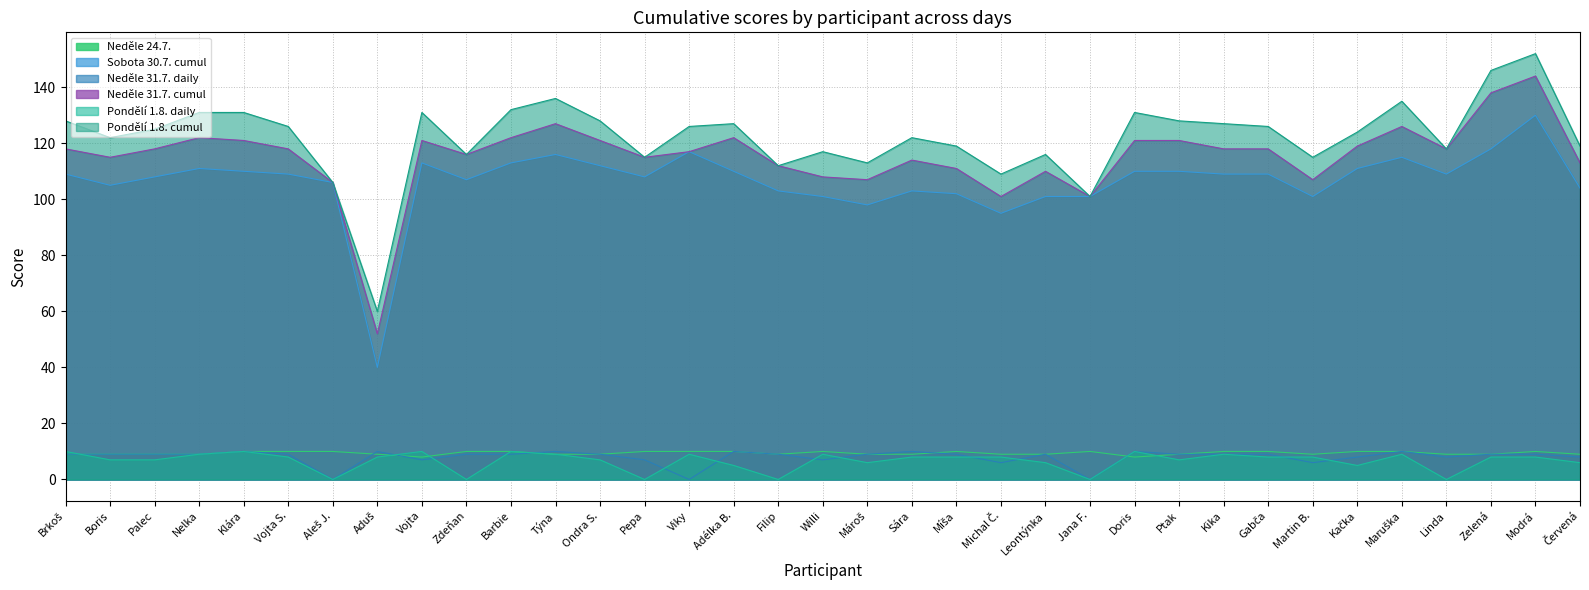

Reading left to right, list all the values displayed in this chart.

Neděle 24.7.: Brkoš=9	Boris=9	Palec=9	Nelka=9	Klára=10	Vojta S.=10	Aleš J.=10	Aduš=9	Vojta=8	Zdeňan=10	Barbie=10	Týna=9	Ondra S.=9	Pepa=10	Viky=10	Adélka B.=10	Filip=9	Willi=10	Mároš=9	Sára=9	Míša=10	Michal Č.=9	Leontýnka=9	Jana F.=10	Doris=8	Ptak=9	Kika=10	Gabča=10	Martin B.=9	Kačka=10	Maruška=10	Linda=9	Zelená=9	Modrá=10	Červená=9
Sobota 30.7. cumul: Brkoš=109	Boris=105	Palec=108	Nelka=111	Klára=110	Vojta S.=109	Aleš J.=106	Aduš=40	Vojta=113	Zdeňan=107	Barbie=113	Týna=116	Ondra S.=112	Pepa=108	Viky=117	Adélka B.=110	Filip=103	Willi=101	Mároš=98	Sára=103	Míša=102	Michal Č.=95	Leontýnka=101	Jana F.=101	Doris=110	Ptak=110	Kika=109	Gabča=109	Martin B.=101	Kačka=111	Maruška=115	Linda=109	Zelená=118	Modrá=130	Červená=104
Neděle 31.7. daily: Brkoš=9	Boris=9	Palec=9	Nelka=9	Klára=10	Vojta S.=9	Aleš J.=0	Aduš=10	Vojta=7	Zdeňan=9	Barbie=9	Týna=10	Ondra S.=9	Pepa=7	Viky=0	Adélka B.=10	Filip=9	Willi=7	Mároš=9	Sára=10	Míša=9	Michal Č.=6	Leontýnka=9	Jana F.=0	Doris=10	Ptak=9	Kika=9	Gabča=9	Martin B.=6	Kačka=8	Maruška=10	Linda=8	Zelená=9	Modrá=9	Červená=8
Neděle 31.7. cumul: Brkoš=118	Boris=115	Palec=118	Nelka=122	Klára=121	Vojta S.=118	Aleš J.=106	Aduš=52	Vojta=121	Zdeňan=116	Barbie=122	Týna=127	Ondra S.=121	Pepa=115	Viky=117	Adélka B.=122	Filip=112	Willi=108	Mároš=107	Sára=114	Míša=111	Michal Č.=101	Leontýnka=110	Jana F.=101	Doris=121	Ptak=121	Kika=118	Gabča=118	Martin B.=107	Kačka=119	Maruška=126	Linda=118	Zelená=138	Modrá=144	Červená=113
Pondělí 1.8. daily: Brkoš=10	Boris=7	Palec=7	Nelka=9	Klára=10	Vojta S.=8	Aleš J.=0	Aduš=8	Vojta=10	Zdeňan=0	Barbie=10	Týna=9	Ondra S.=7	Pepa=0	Viky=9	Adélka B.=5	Filip=0	Willi=9	Mároš=6	Sára=8	Míša=8	Michal Č.=8	Leontýnka=6	Jana F.=0	Doris=10	Ptak=7	Kika=9	Gabča=8	Martin B.=8	Kačka=5	Maruška=9	Linda=0	Zelená=8	Modrá=8	Červená=6
Pondělí 1.8. cumul: Brkoš=128	Boris=122	Palec=125	Nelka=131	Klára=131	Vojta S.=126	Aleš J.=106	Aduš=60	Vojta=131	Zdeňan=116	Barbie=132	Týna=136	Ondra S.=128	Pepa=115	Viky=126	Adélka B.=127	Filip=112	Willi=117	Mároš=113	Sára=122	Míša=119	Michal Č.=109	Leontýnka=116	Jana F.=101	Doris=131	Ptak=128	Kika=127	Gabča=126	Martin B.=115	Kačka=124	Maruška=135	Linda=118	Zelená=146	Modrá=152	Červená=119